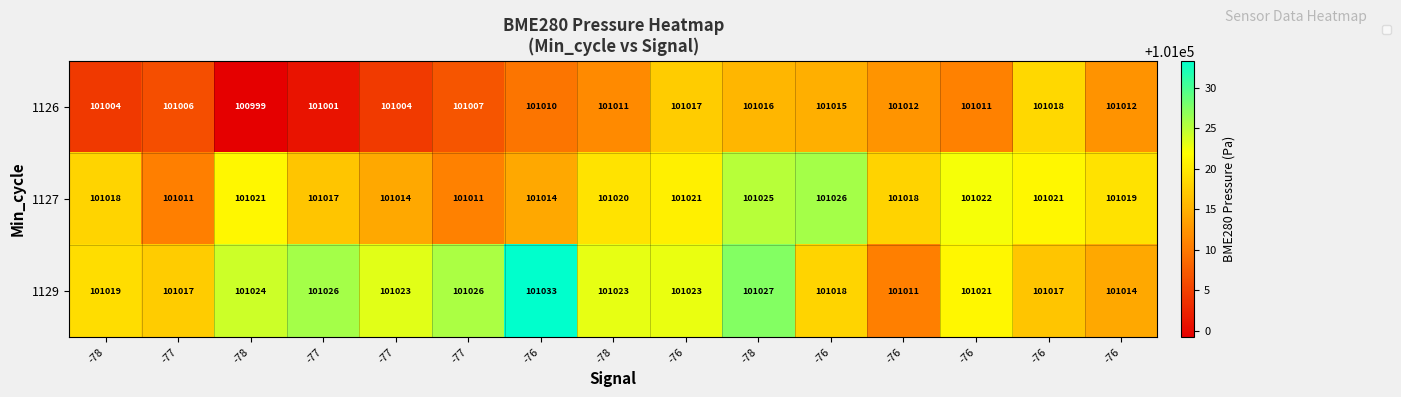

Which series has the largest range (max minus min)?

1129